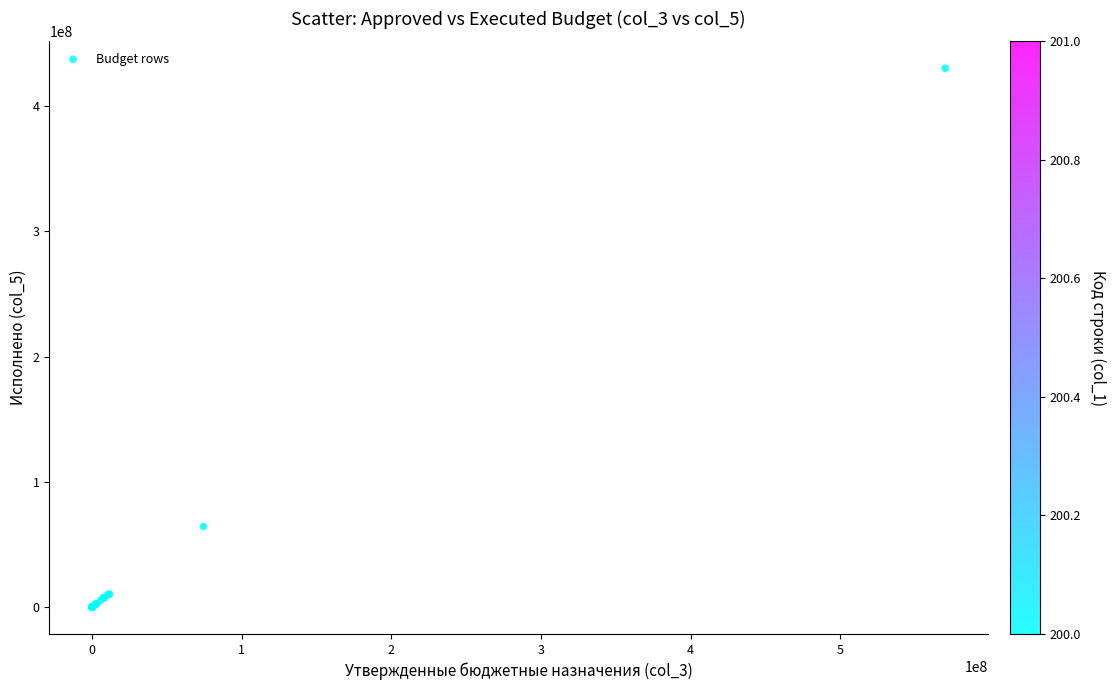

What Y value in the scatter plot is closest to 215156049?

64340678.9